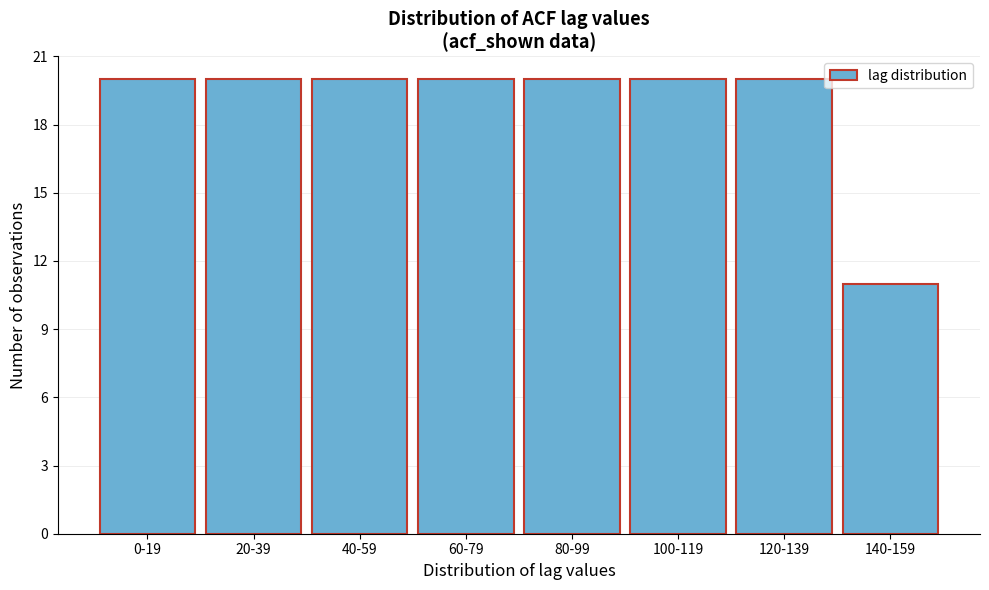

Reading left to right, list all the values displayed in this chart.

0-19=20	20-39=20	40-59=20	60-79=20	80-99=20	100-119=20	120-139=20	140-159=11